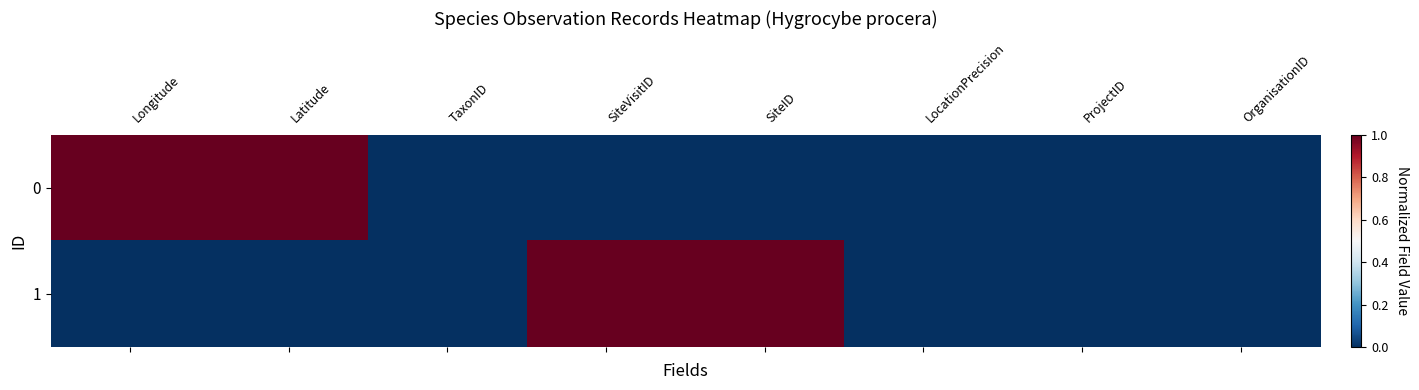

What is the maximum value shown in the chart?

1